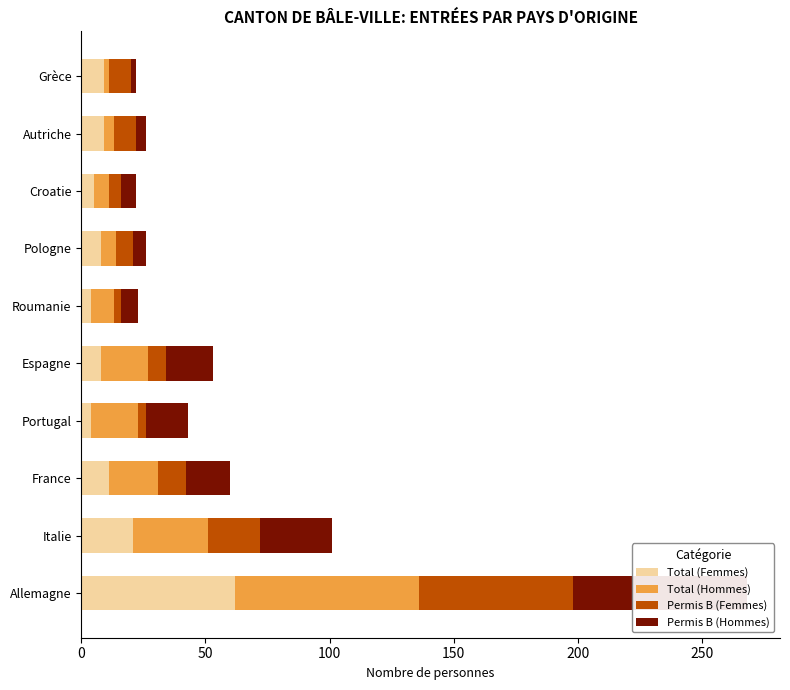

What is the difference between the highest and lowest values at Espagne?

12